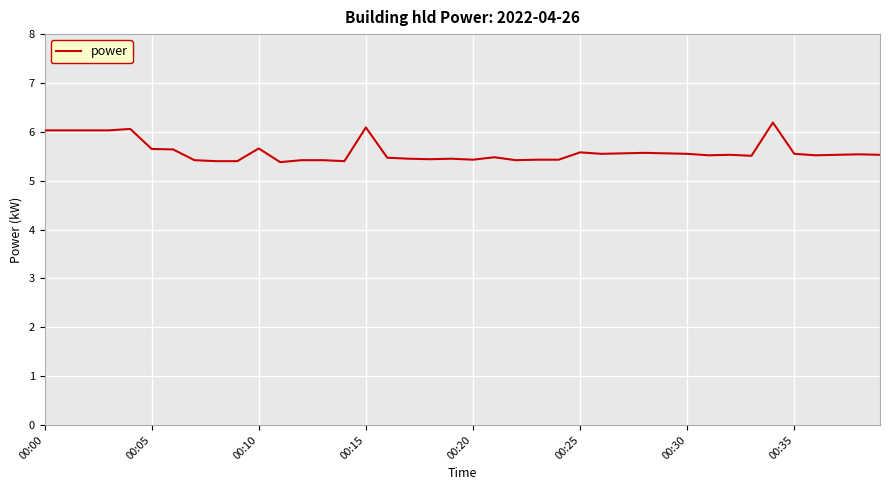

What is the maximum value shown in the chart?

6.2